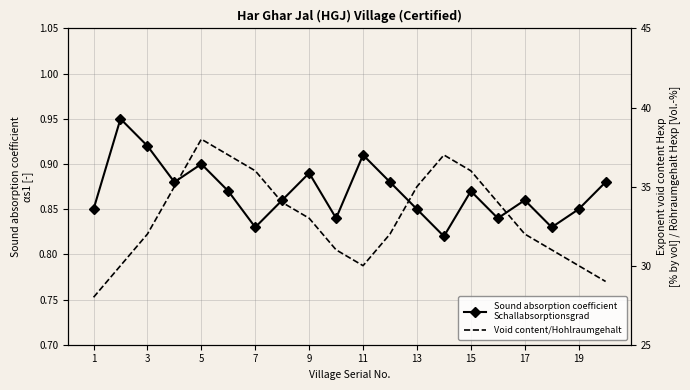

Is the value of Void content Hexp at 5 greater than the value of Sound absorption coefficient at 15?

Yes